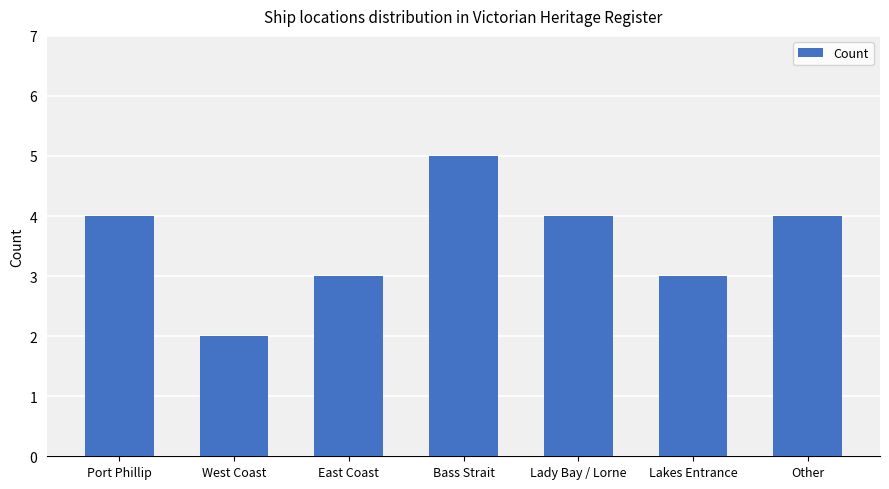

How many series are shown in this chart?

1